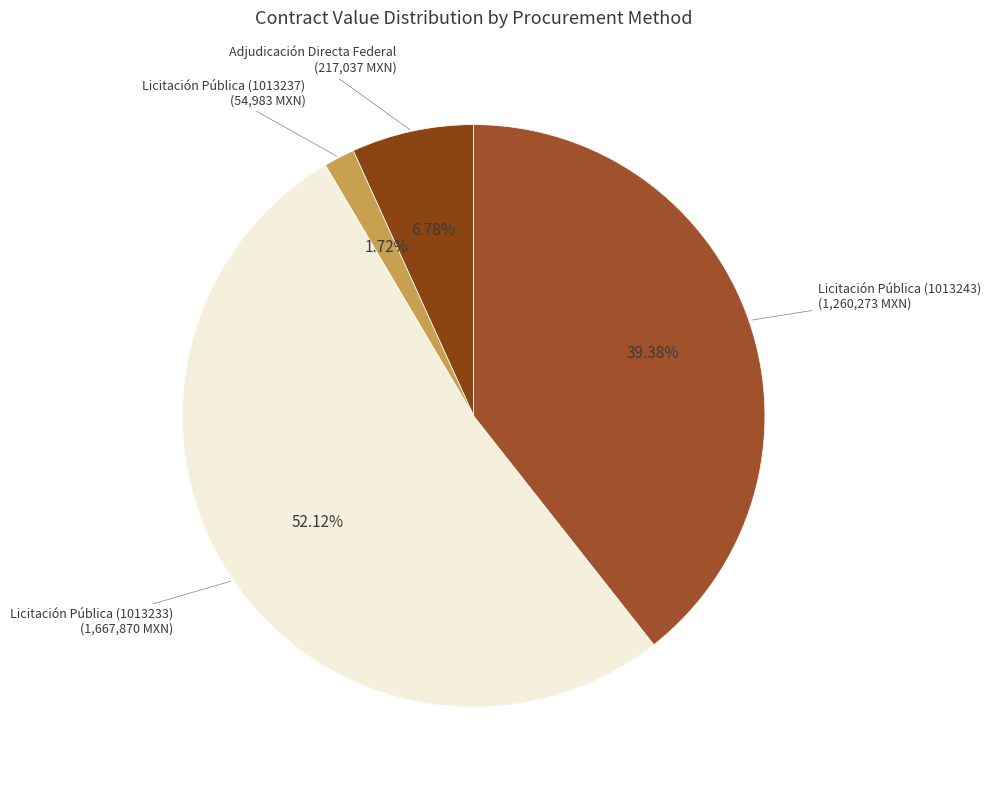

Which category accounts for the majority?

Licitación Pública (1013233)